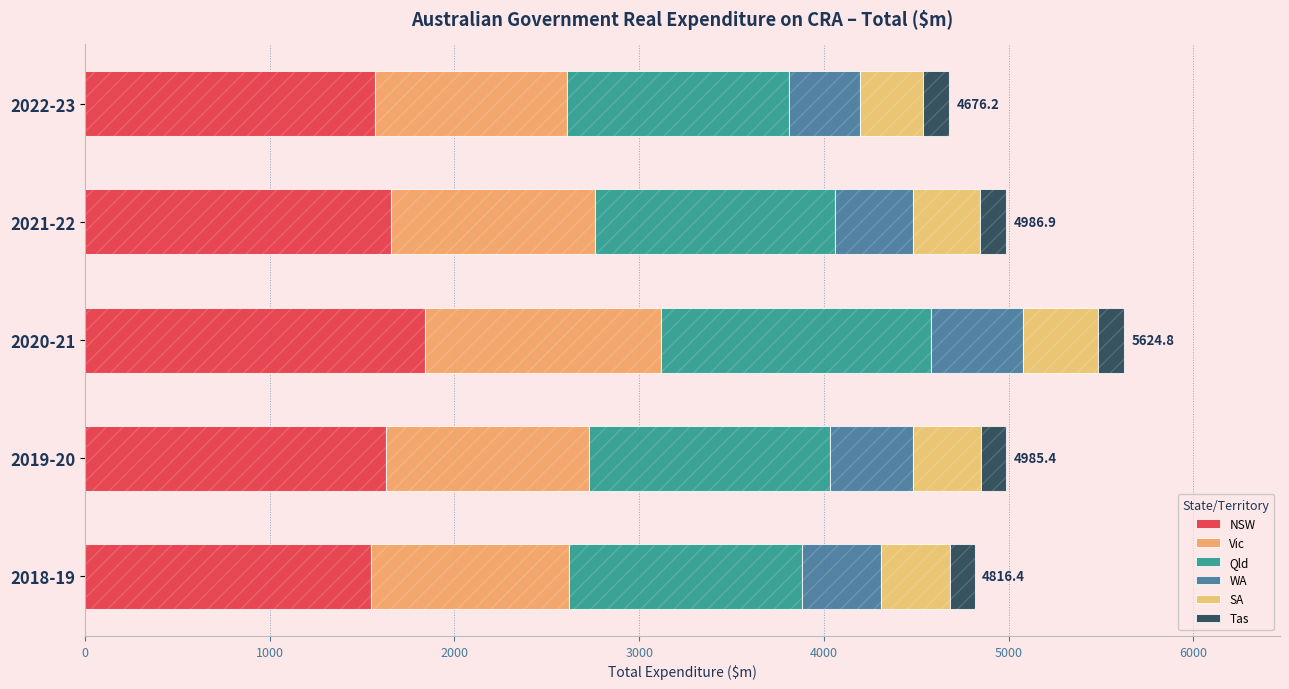

Between 2022-23 and 2018-19, which series saw the biggest shift?

Qld